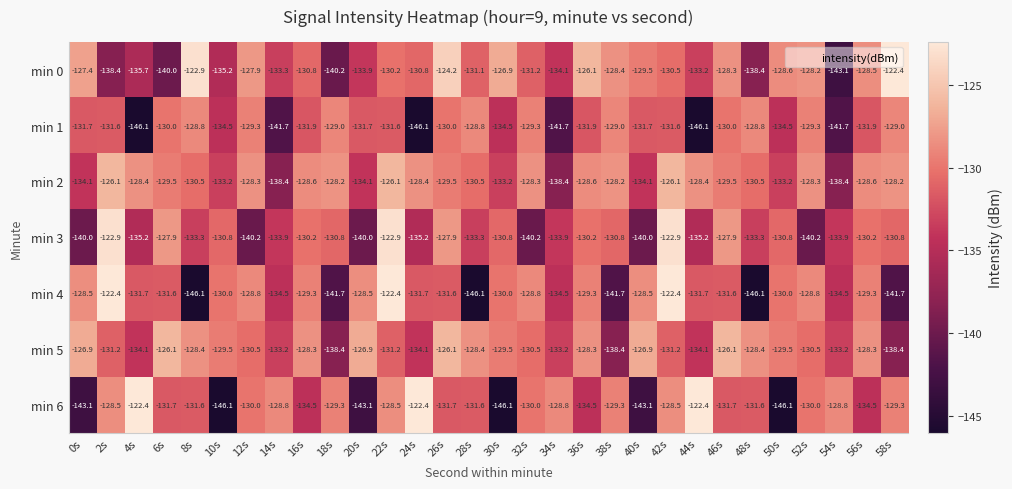

What is the difference between the maximum and minimum values in the min 0 series?

20.7